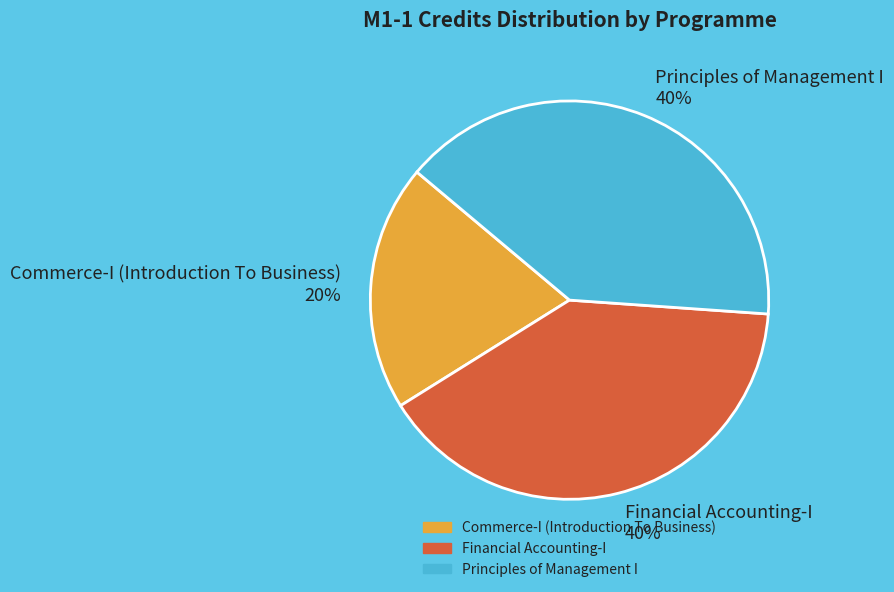

What is the smallest slice in the pie chart?

Commerce-I (Introduction To Business)